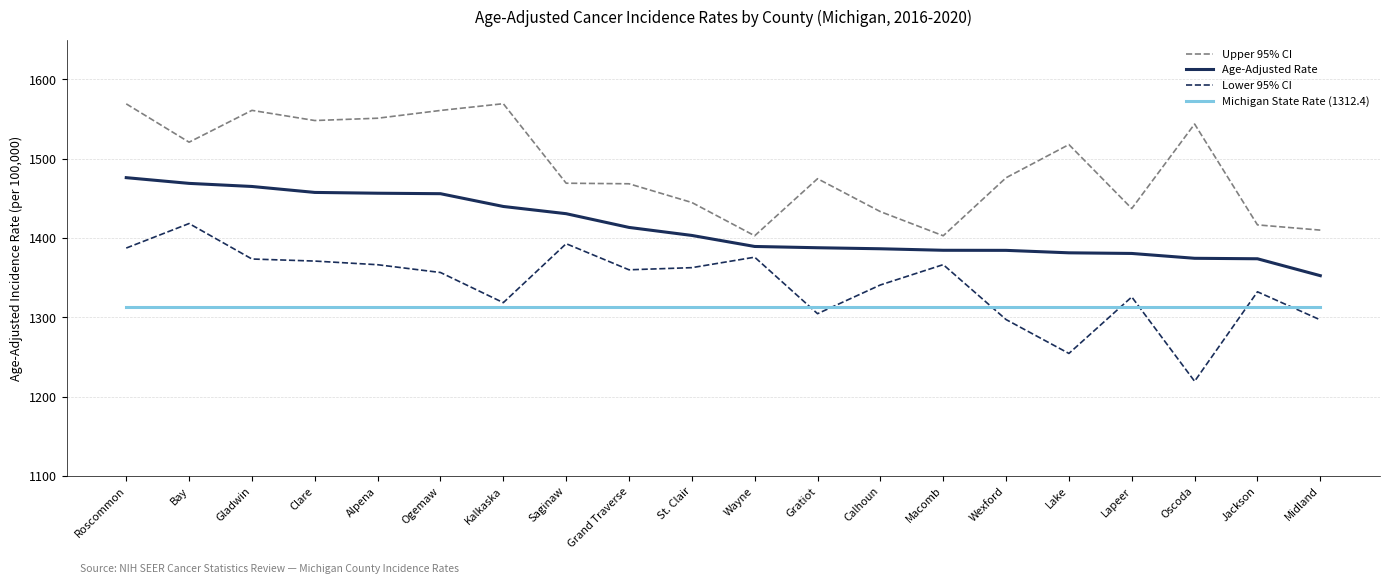

At how many categories does at least one series exceed 1406?

18